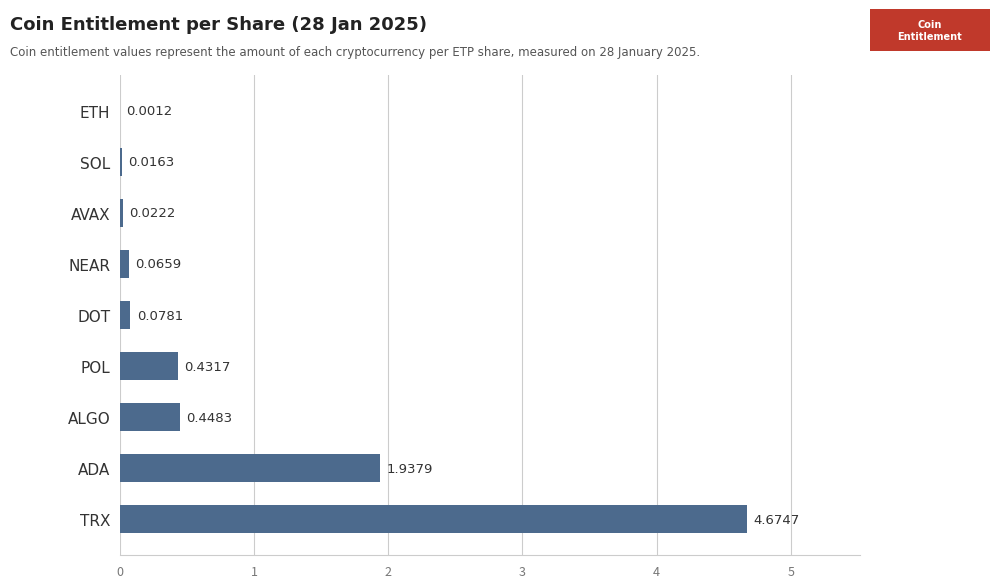

Which has a higher value, NEAR or ALGO?

ALGO